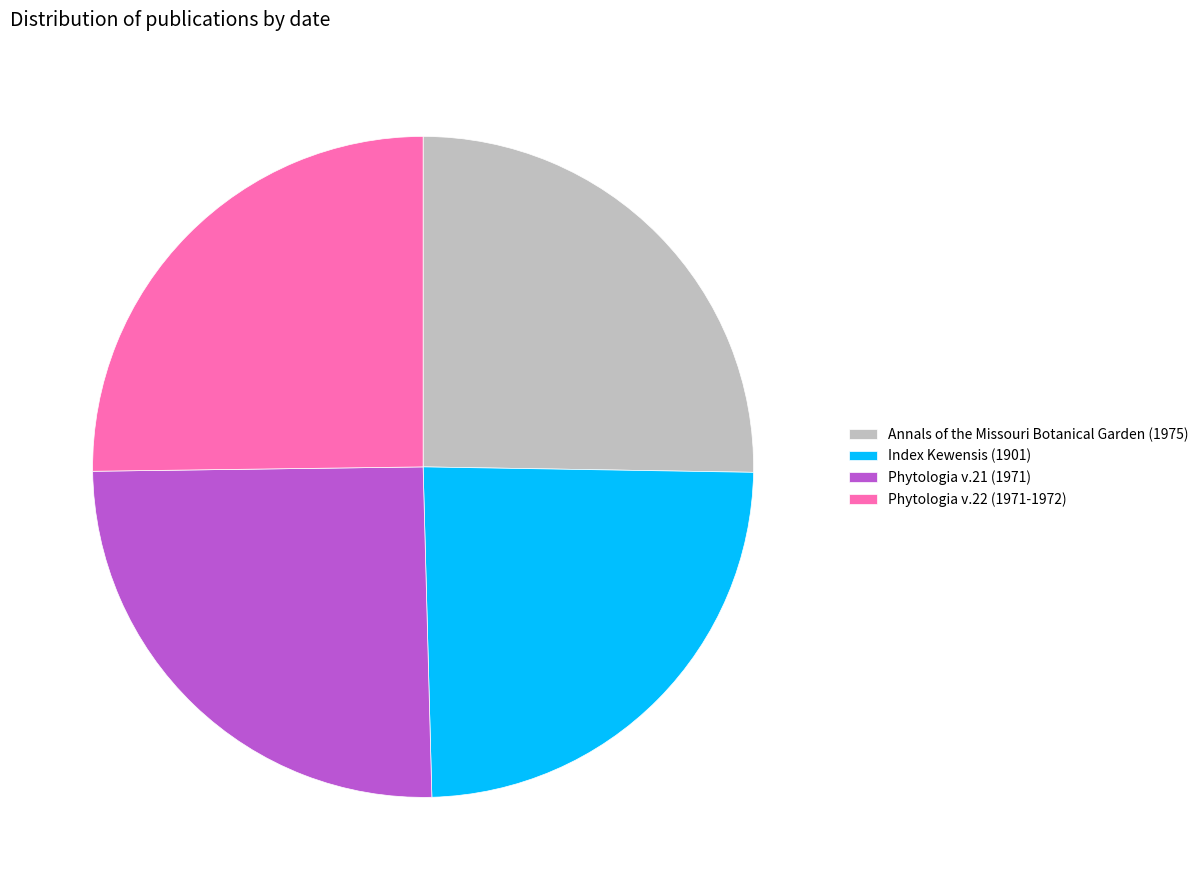

What is the ratio of the value at Phytologia v.21 (1971) to the value at Phytologia v.22 (1971-1972)?

1.0